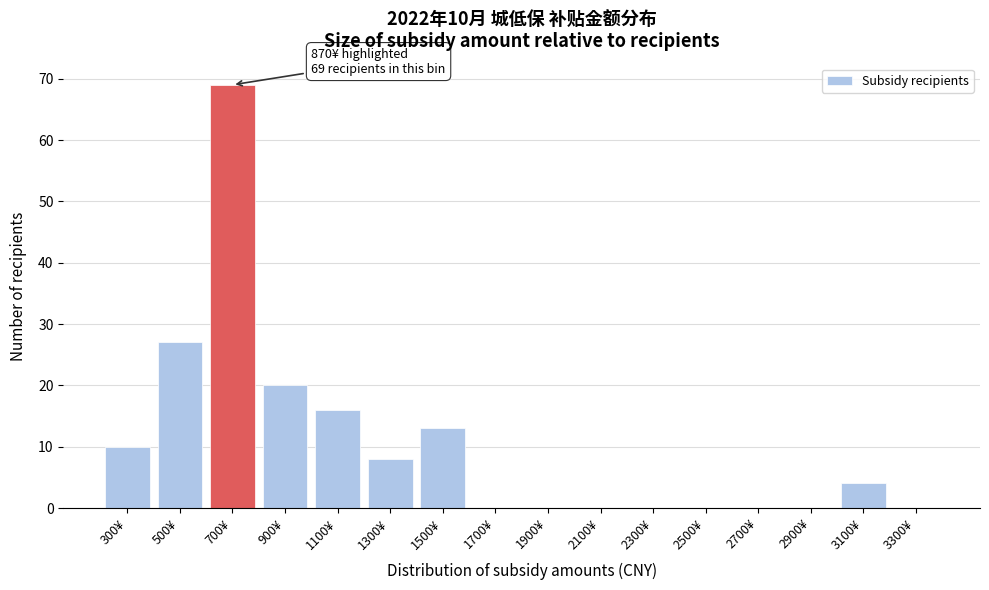

Reading right to left, list all the values displayed in this chart.

3300¥=0	3100¥=4	2900¥=0	2700¥=0	2500¥=0	2300¥=0	2100¥=0	1900¥=0	1700¥=0	1500¥=13	1300¥=8	1100¥=16	900¥=20	700¥=69	500¥=27	300¥=10